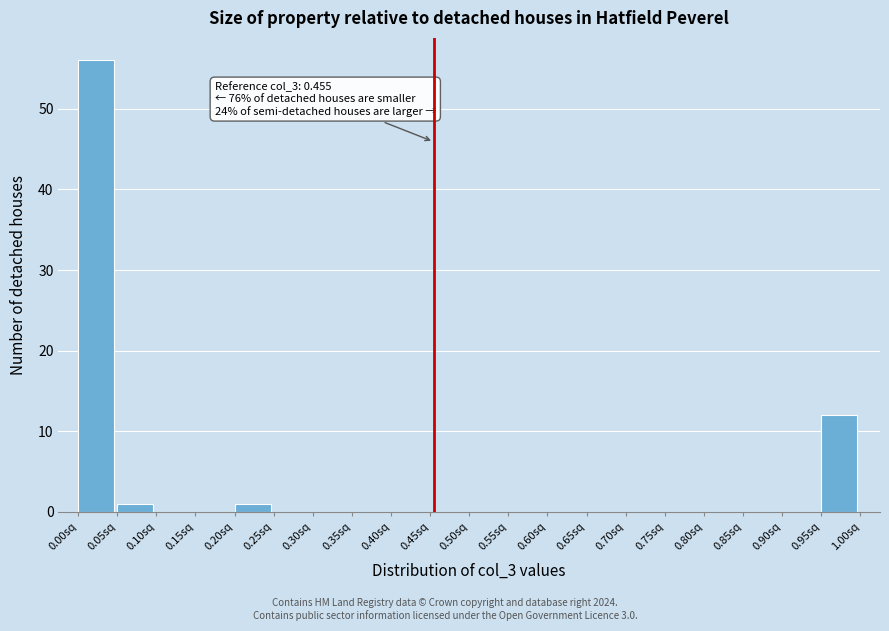

Which range on the x-axis has the tallest bar?

0.00 to 0.05